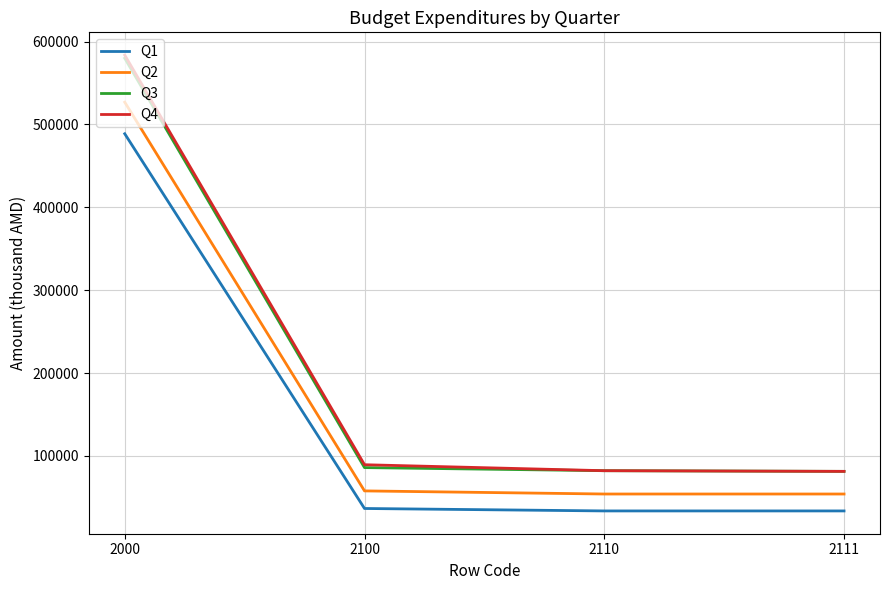

What is the minimum value shown in the chart?

33584.8